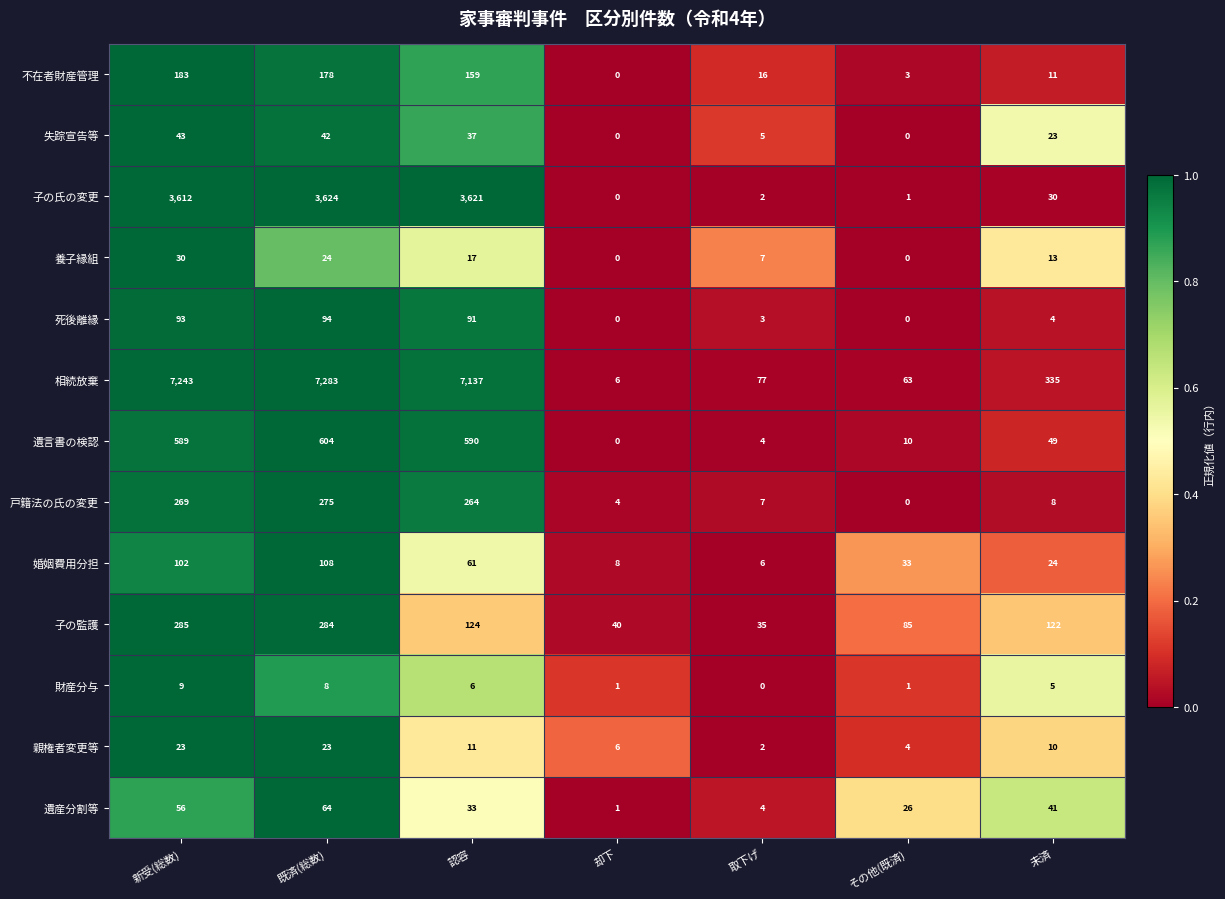

Rank the categories by 婚姻費用分担 value from highest to lowest.

既済(総数), 新受(総数), 認容, その他(既済), 未済, 却下, 取下げ